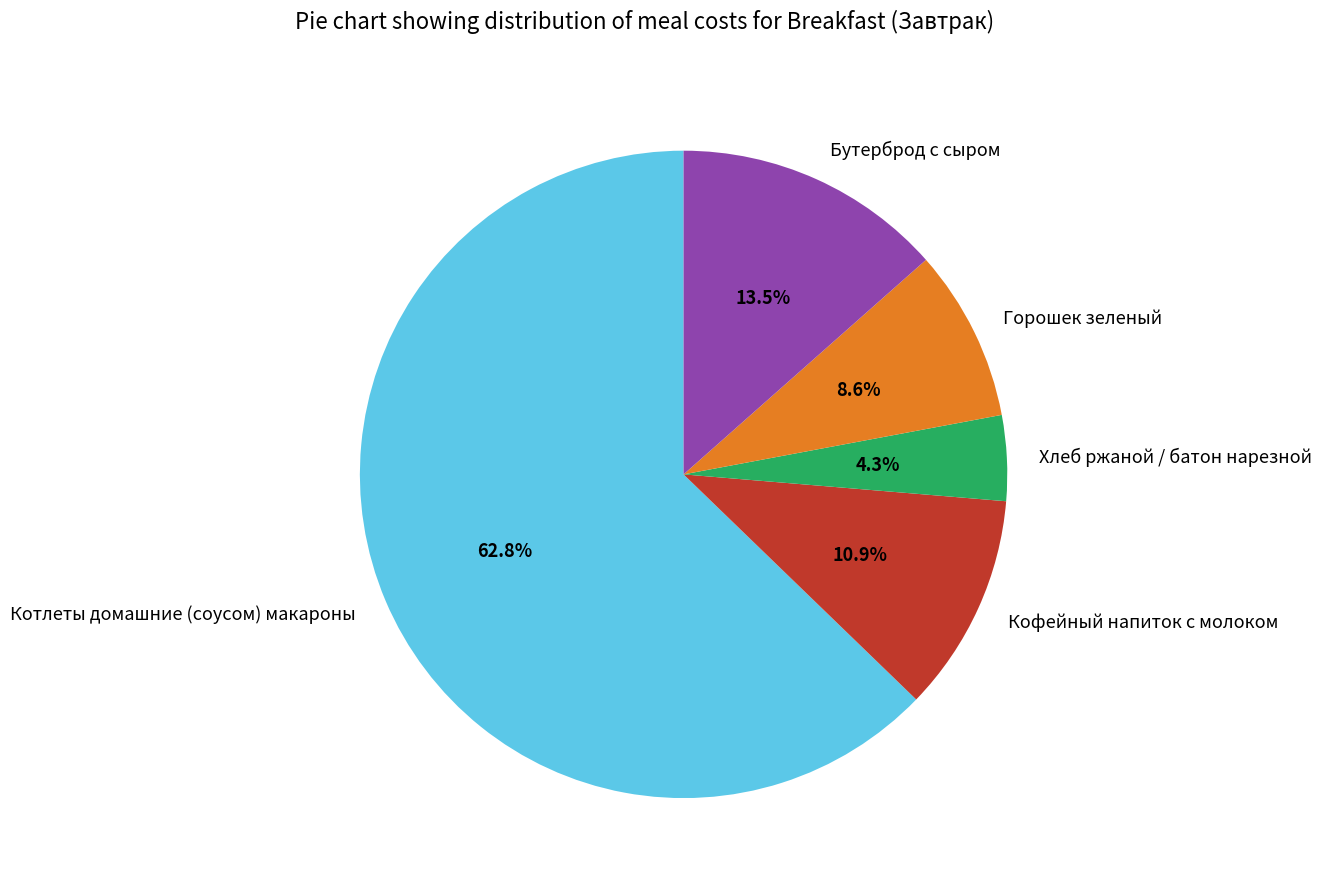

Does Бутерброд с сыром account for over 50% of the chart?

No